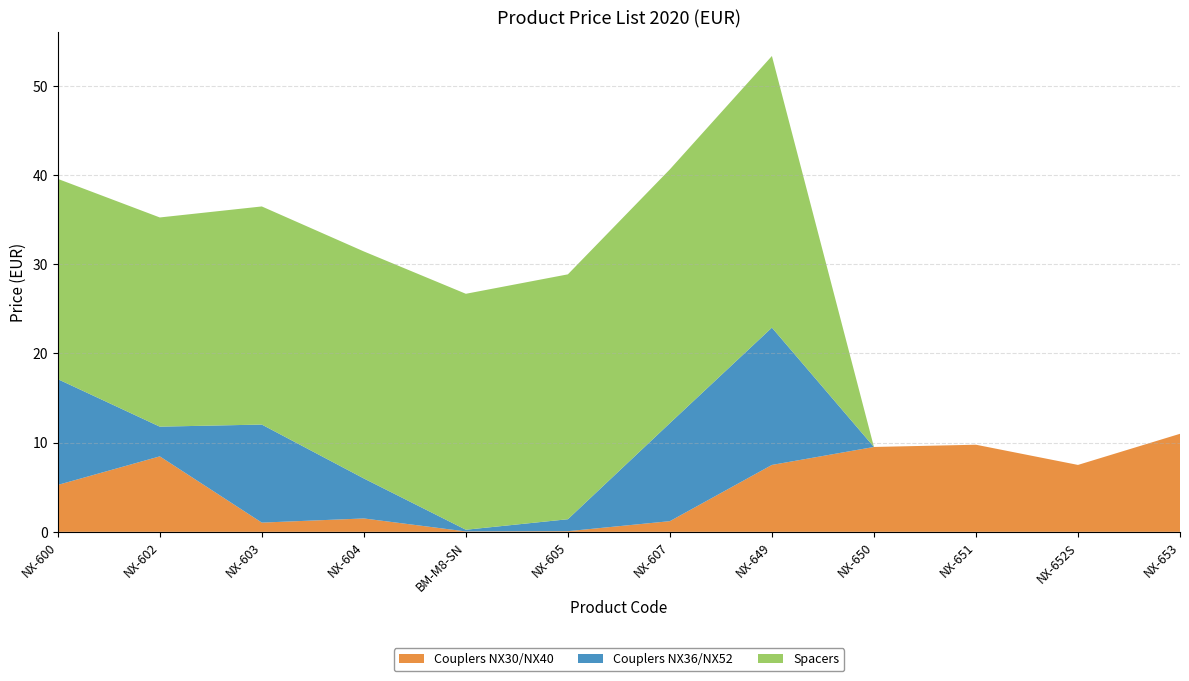

Reading left to right, what are all the values shown in this chart?

Couplers NX30/NX40: NX-600=5.3	NX-602=8.5	NX-603=1.0	NX-604=1.5	BM-M8-SN=0.0	NX-605=0.1	NX-607=1.2	NX-649=7.5	NX-650=9.5	NX-651=9.8	NX-652S=7.5	NX-653=11.0
Couplers NX36/NX52: NX-600=11.9	NX-602=3.3	NX-603=11.0	NX-604=4.5	BM-M8-SN=0.2	NX-605=1.3	NX-607=11.0	NX-649=15.4	NX-650=0.0	NX-651=0.0	NX-652S=0.0	NX-653=0.0
Spacers: NX-600=22.4	NX-602=23.4	NX-603=24.4	NX-604=25.4	BM-M8-SN=26.4	NX-605=27.4	NX-607=28.4	NX-649=30.4	NX-650=0.0	NX-651=0.0	NX-652S=0.0	NX-653=0.0